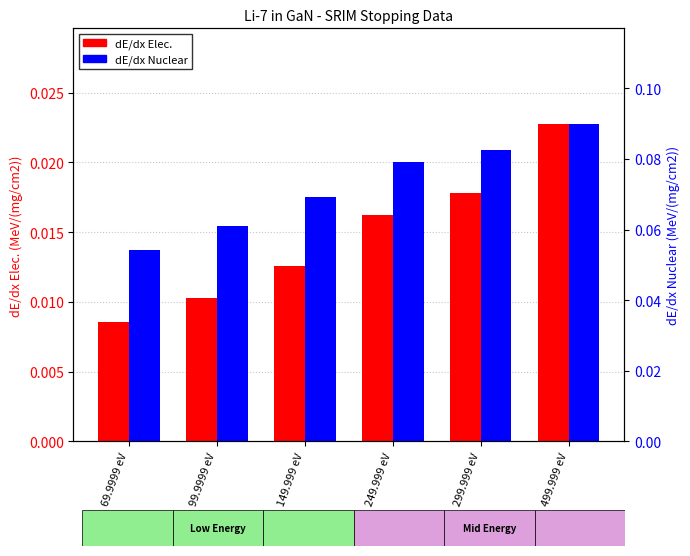

Which series has the largest total across all categories?

dE/dx Nuclear